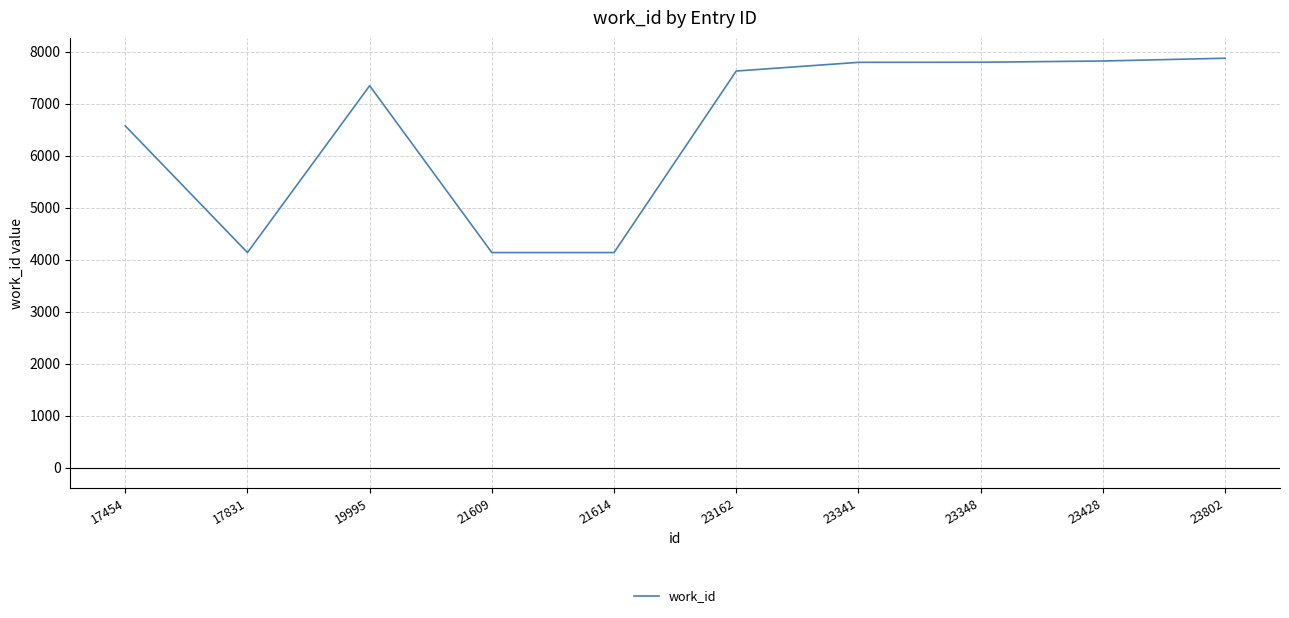

Is this an area chart (filled region under the line)?

No